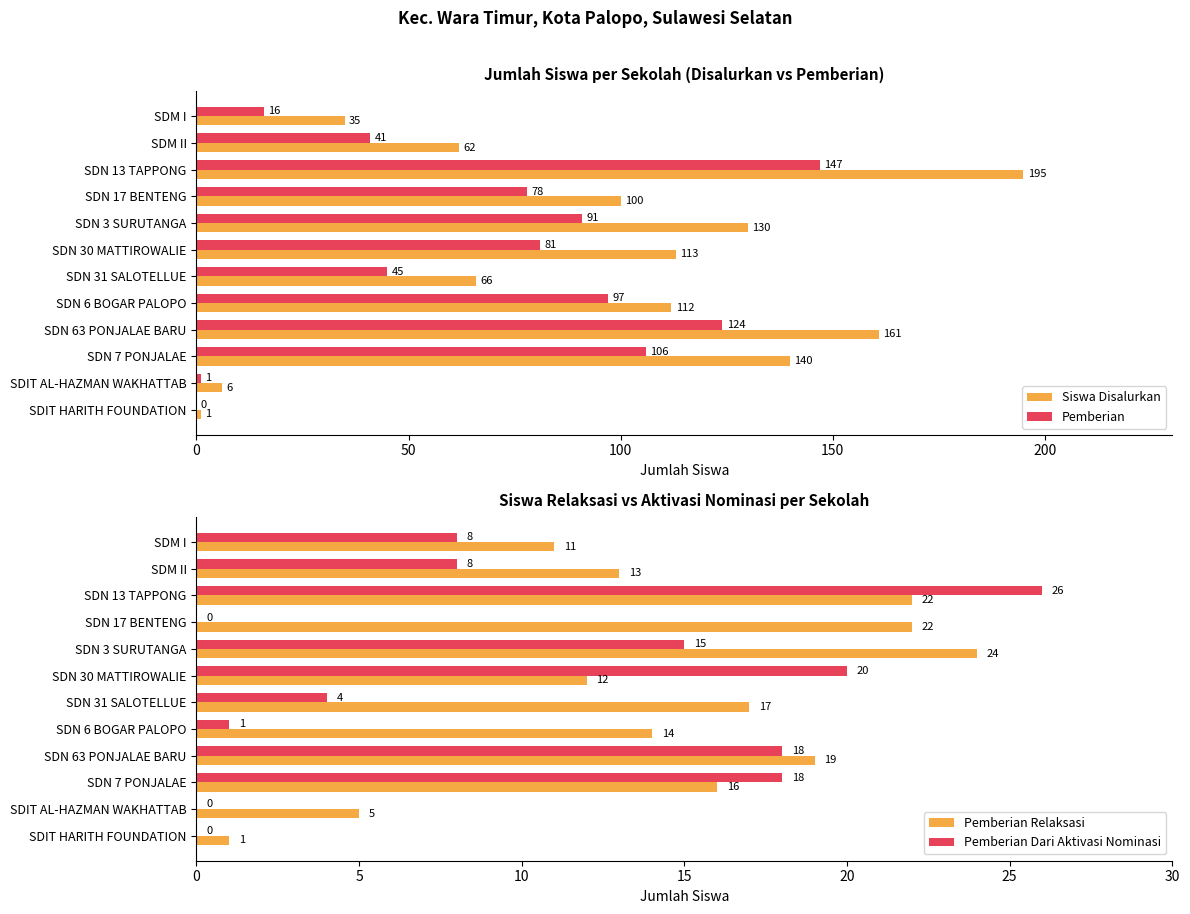

Which category has the highest value in the Siswa Disalurkan series?

SDN 13 TAPPONG